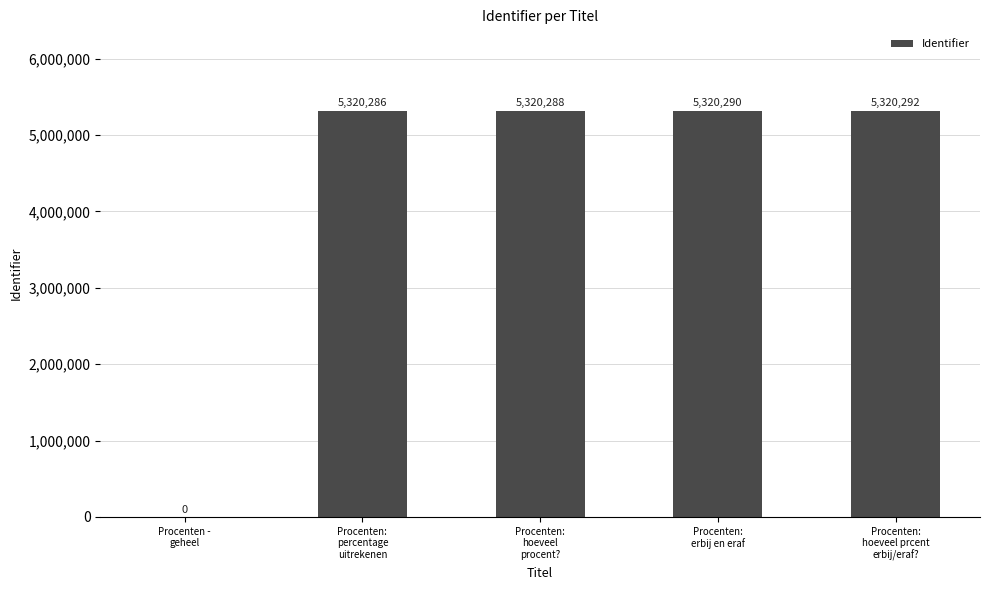

What is the sum of all values?

21281156